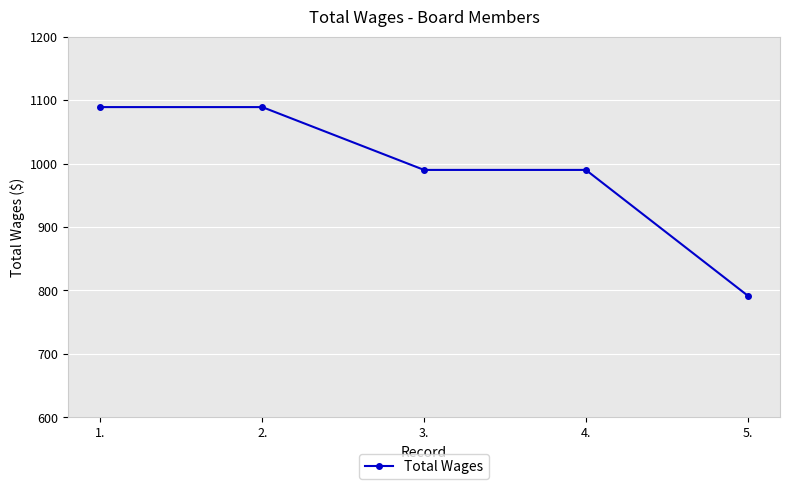

Which label corresponds to the smallest value in the chart?

5.